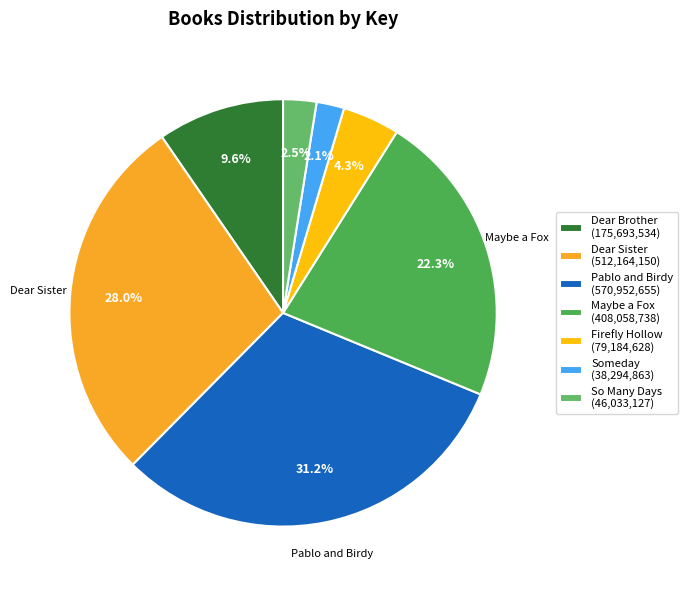

How many segments does this pie chart have?

7